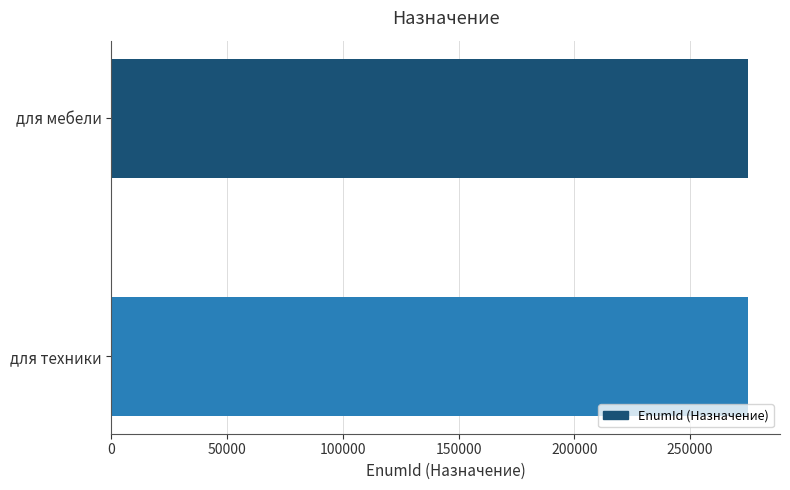

How many data points are less than 275052?

1